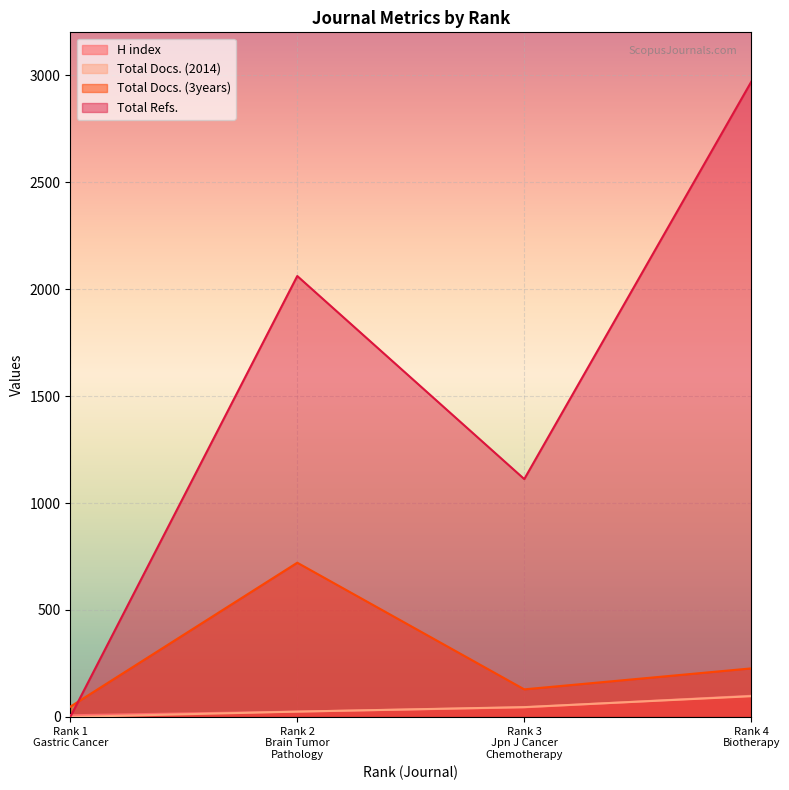

What is the maximum value for Total Refs.?

2969